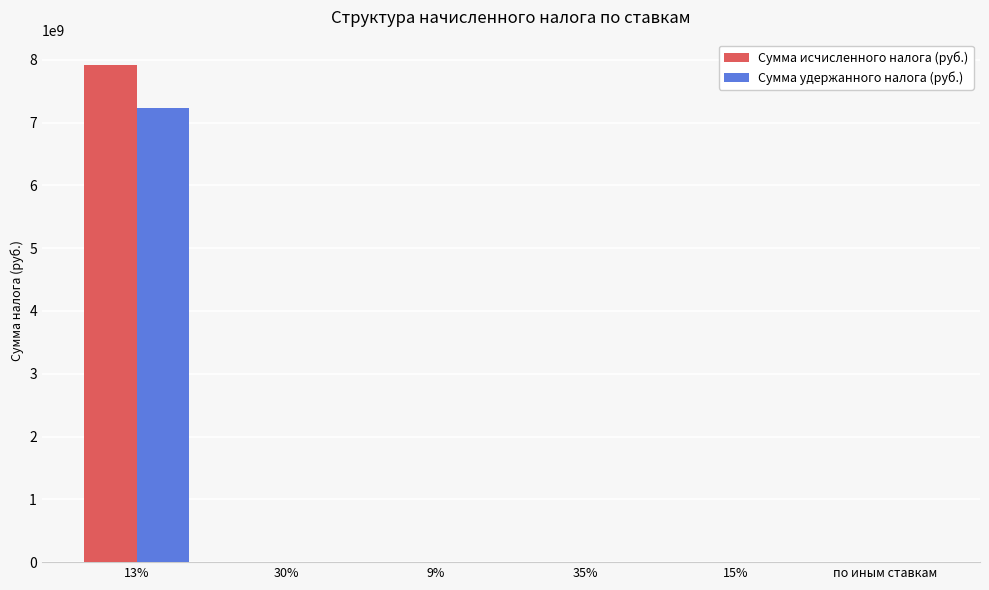

The Сумма удержанного налога (руб.) series shows 7235395859 at 13%. True or false?

True